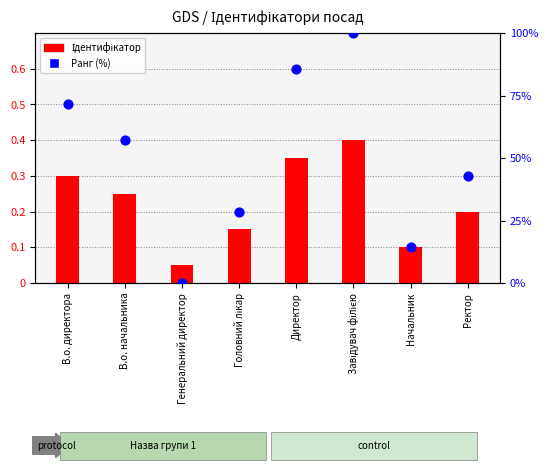

Which series contains the lowest Y value?

Ранг (%)